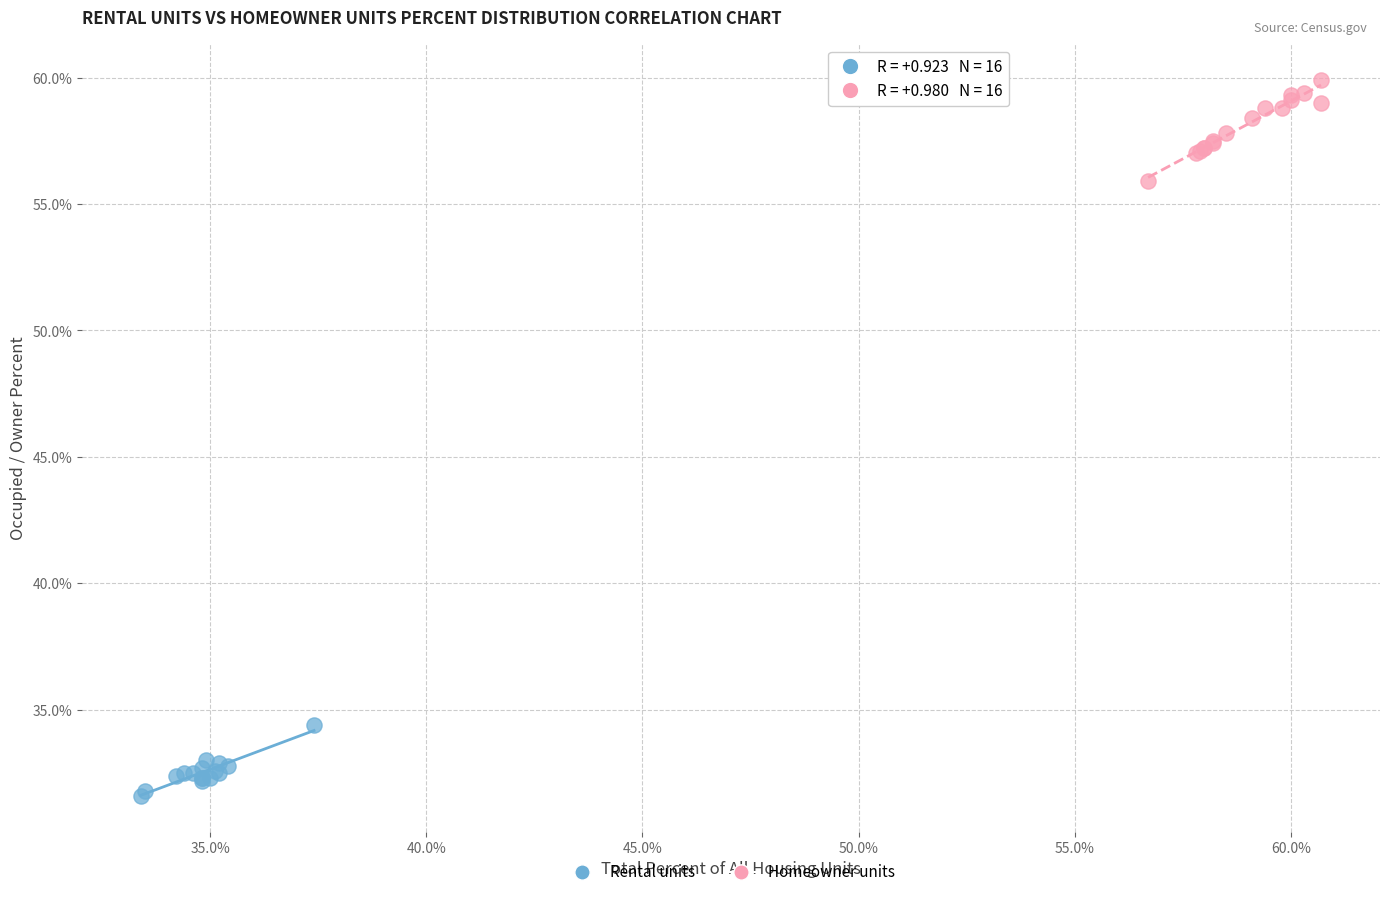

Which series contains the lowest Y value?

Rental units